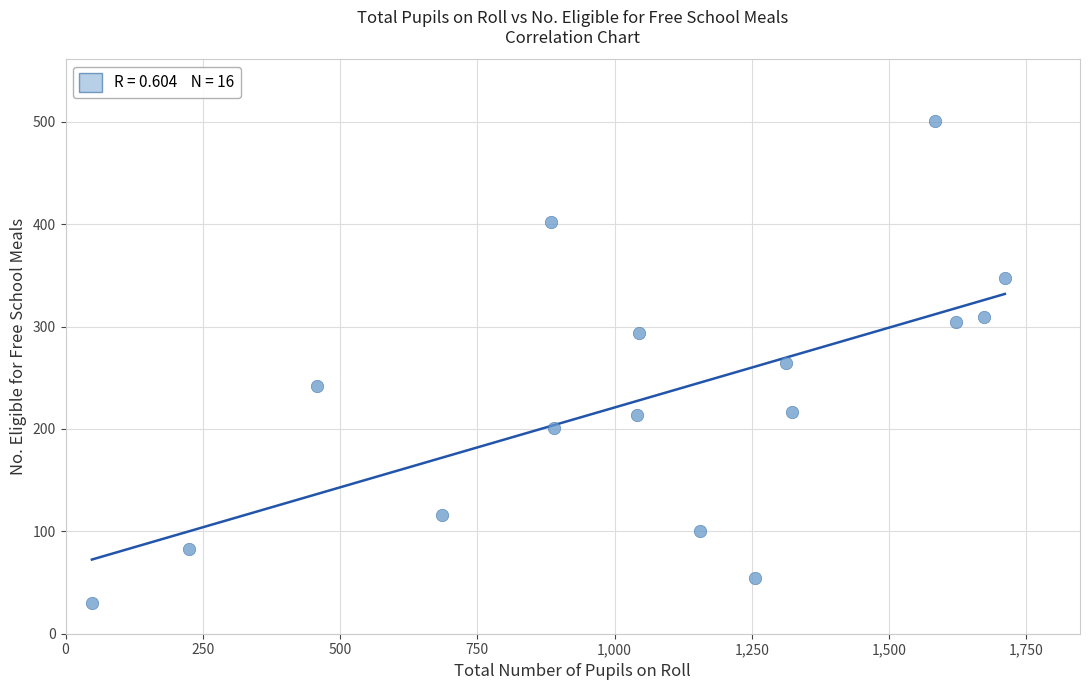

What is the range of X values (max minus min)?

1663